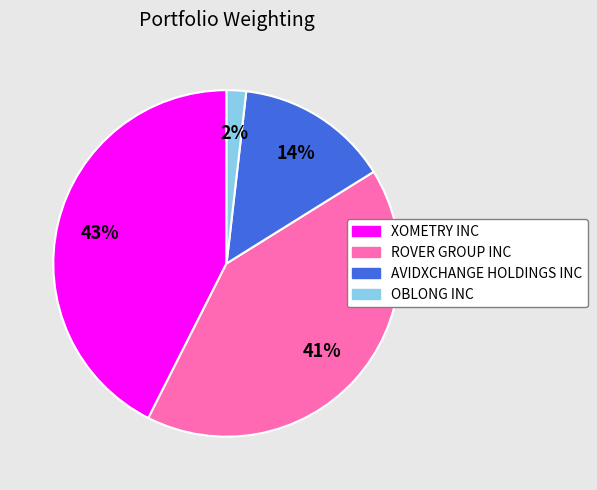

Which has a higher value, XOMETRY INC or AVIDXCHANGE HOLDINGS INC?

XOMETRY INC